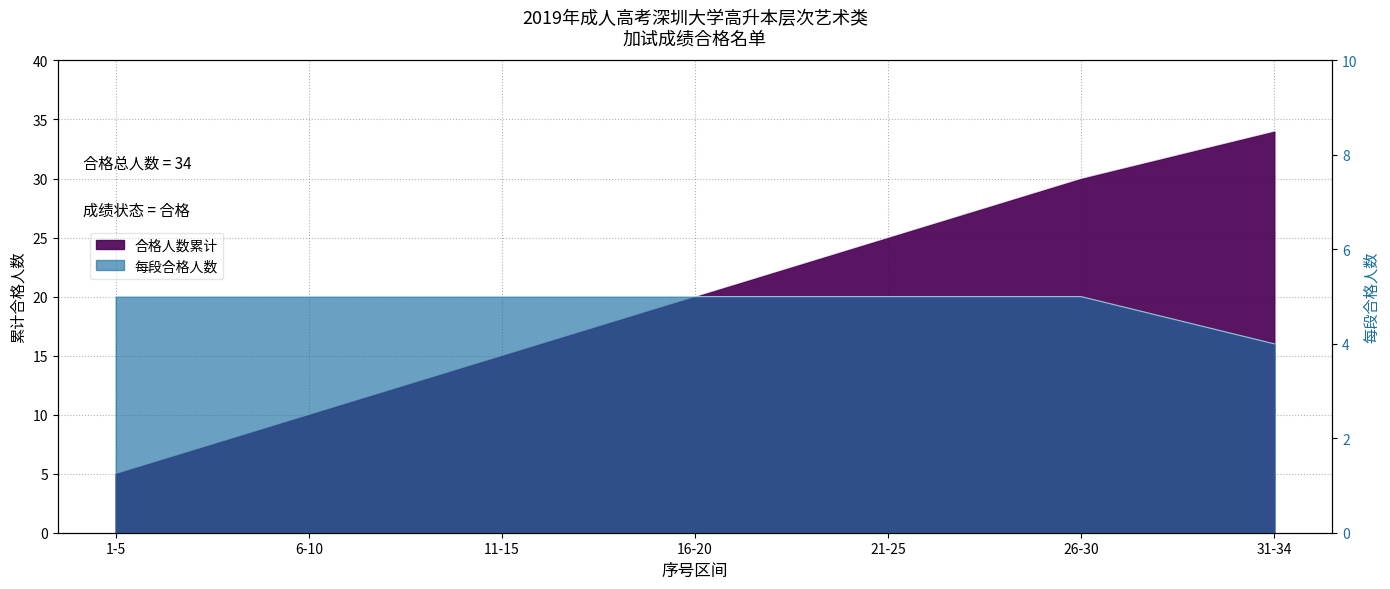

Approximately how many times larger is the value at 6-10 compared to 16-20?

0.5